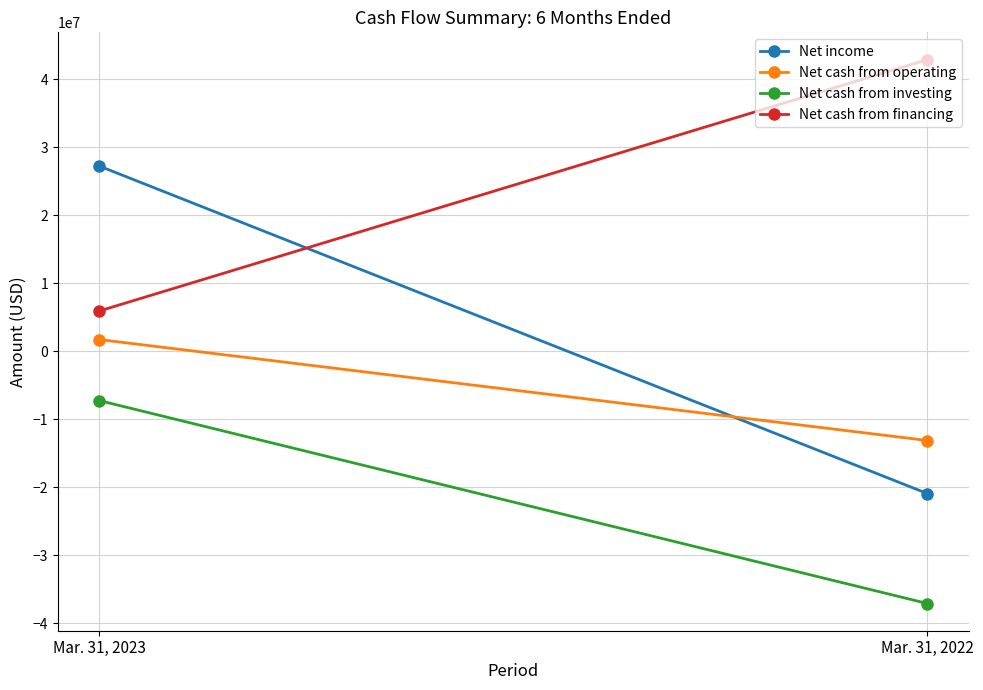

How many distinct data groups are displayed?

4